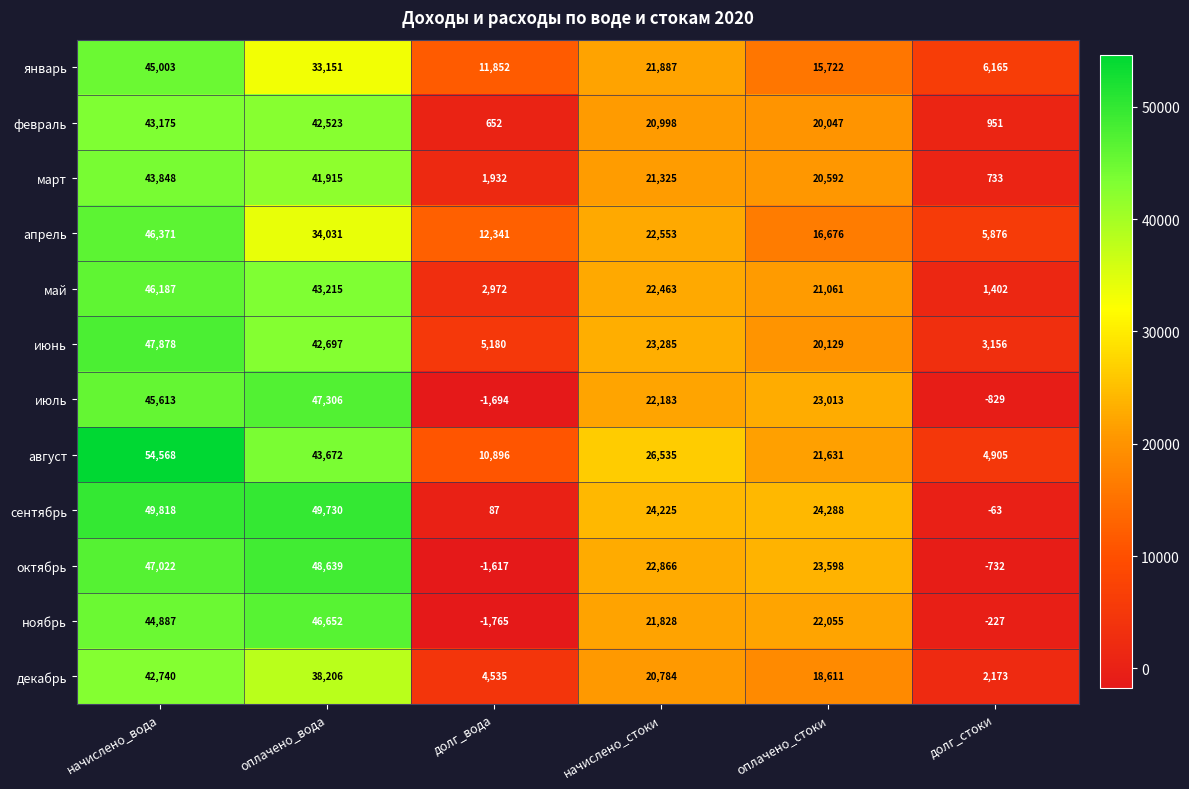

Is it true that январь equals 9114 at долг_стоки?

False